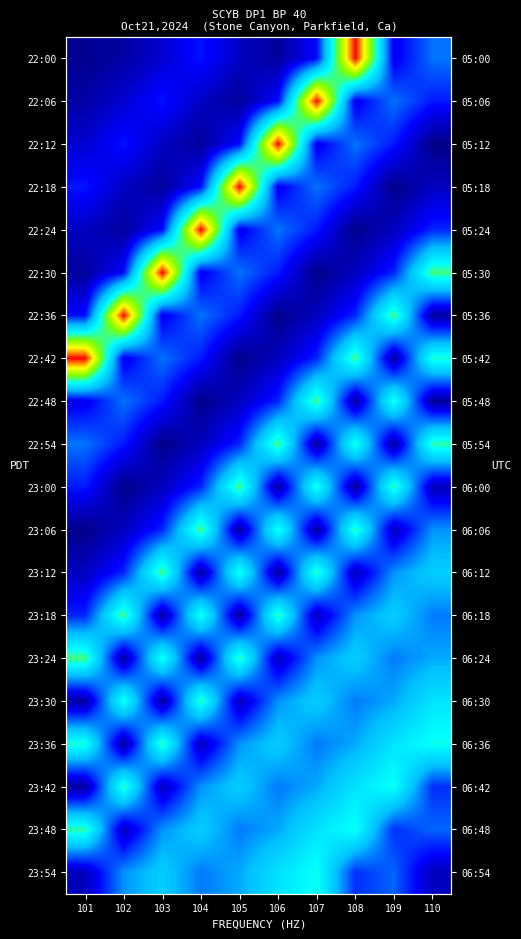

Count the number of data series in this chart.

20